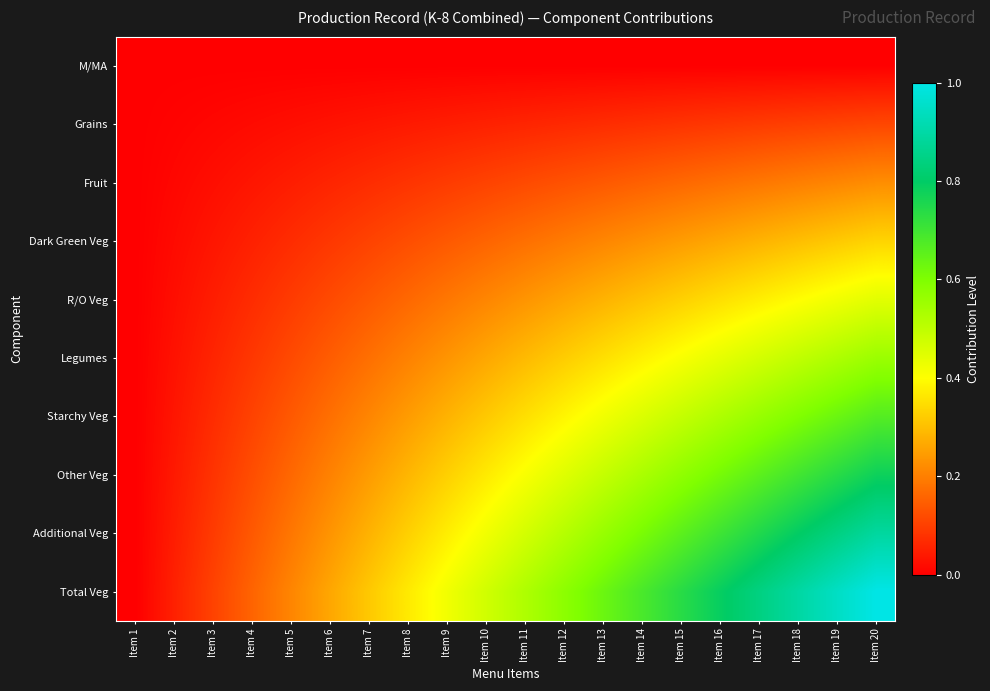

Which has a higher value, Item 4 or Item 7?

Item 4